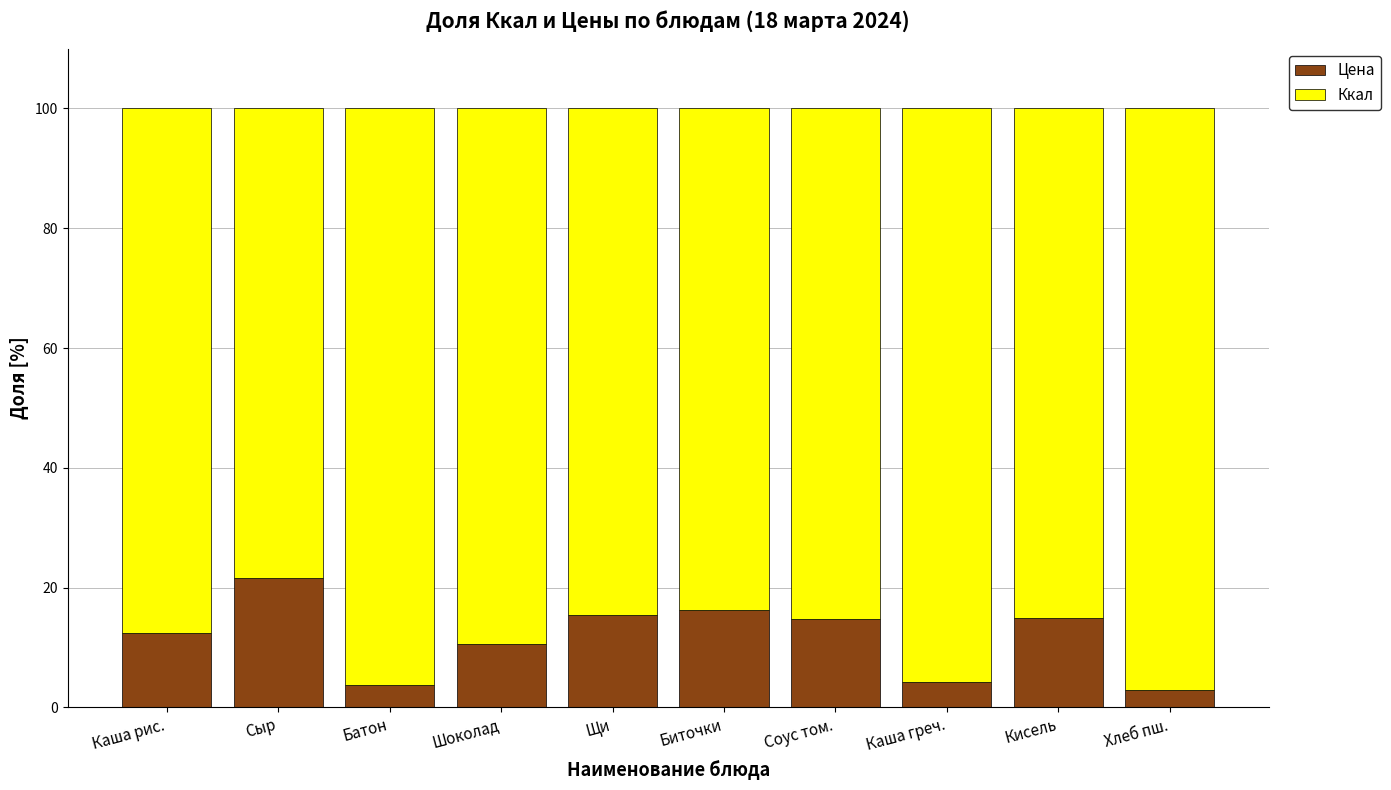

What is the highest value of the Цена series?

21.5